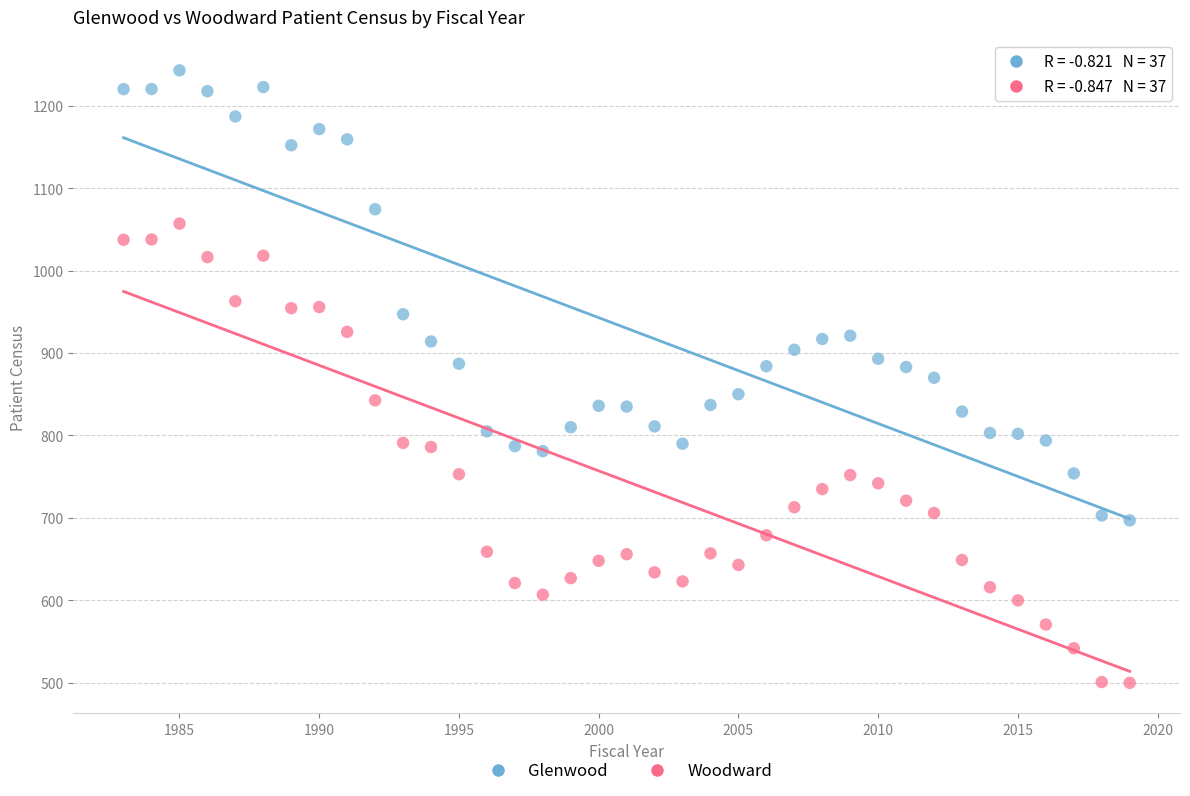

Which series contains the lowest Y value?

Woodward